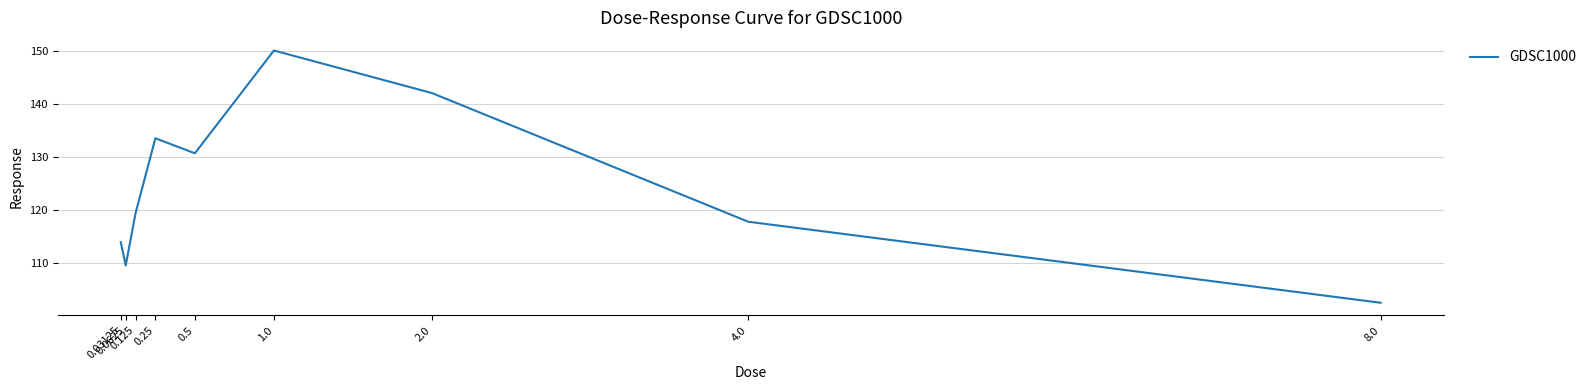

What is the smallest value displayed?

102.5